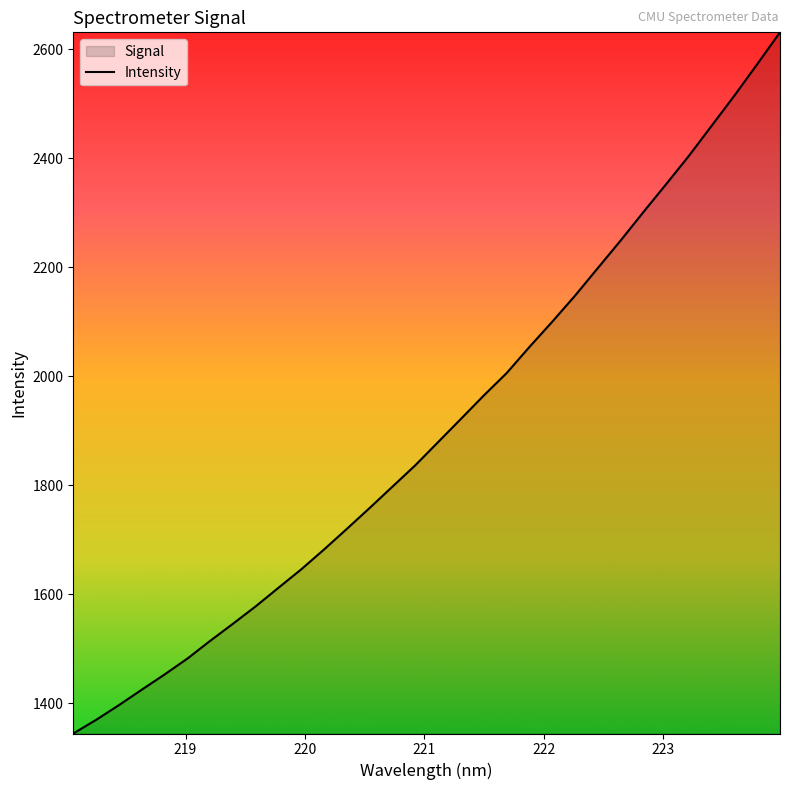

What is the smallest value displayed?

1344.8